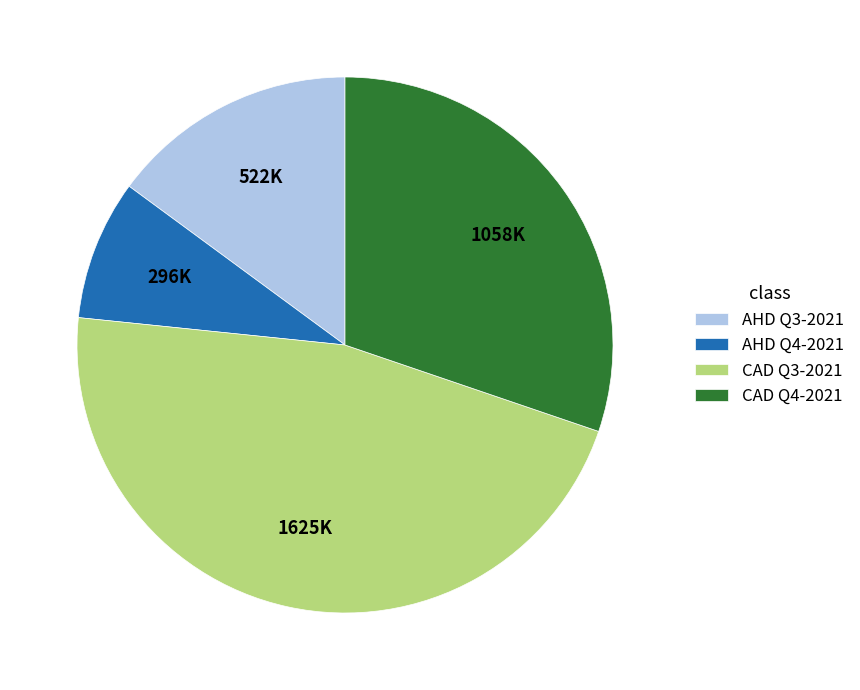

Is there a majority slice in this chart?

No